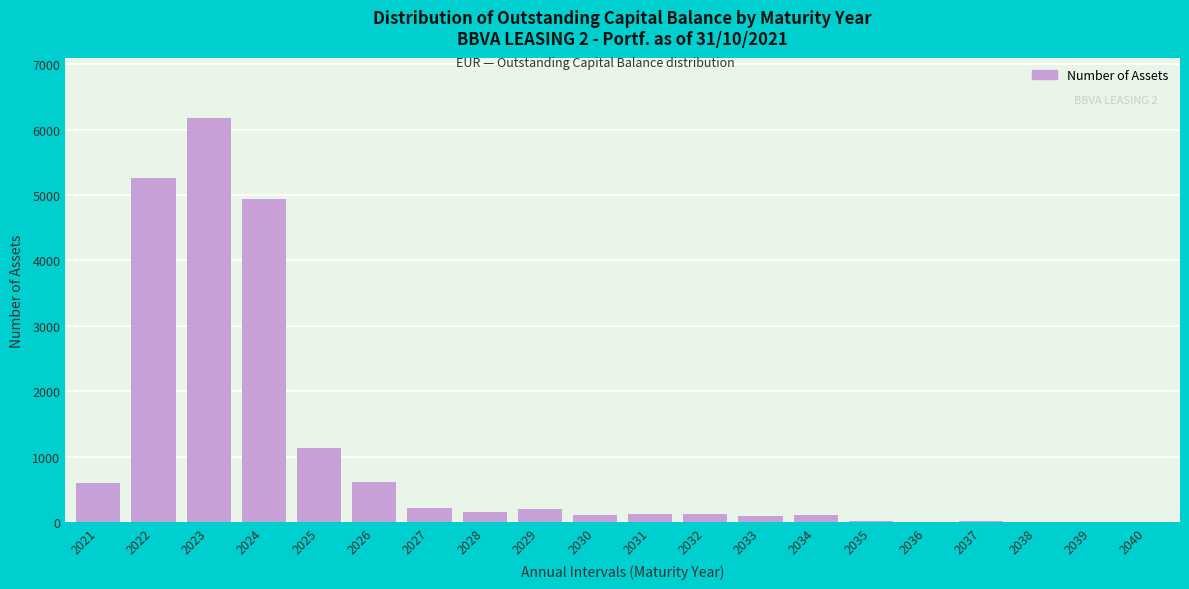

Approximately how many times larger is the value at 2021 compared to 2026?

1.0